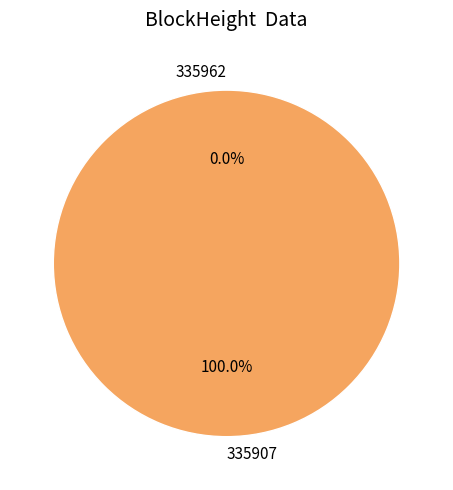

What is the change in value from 335962 to 335907?

+13669